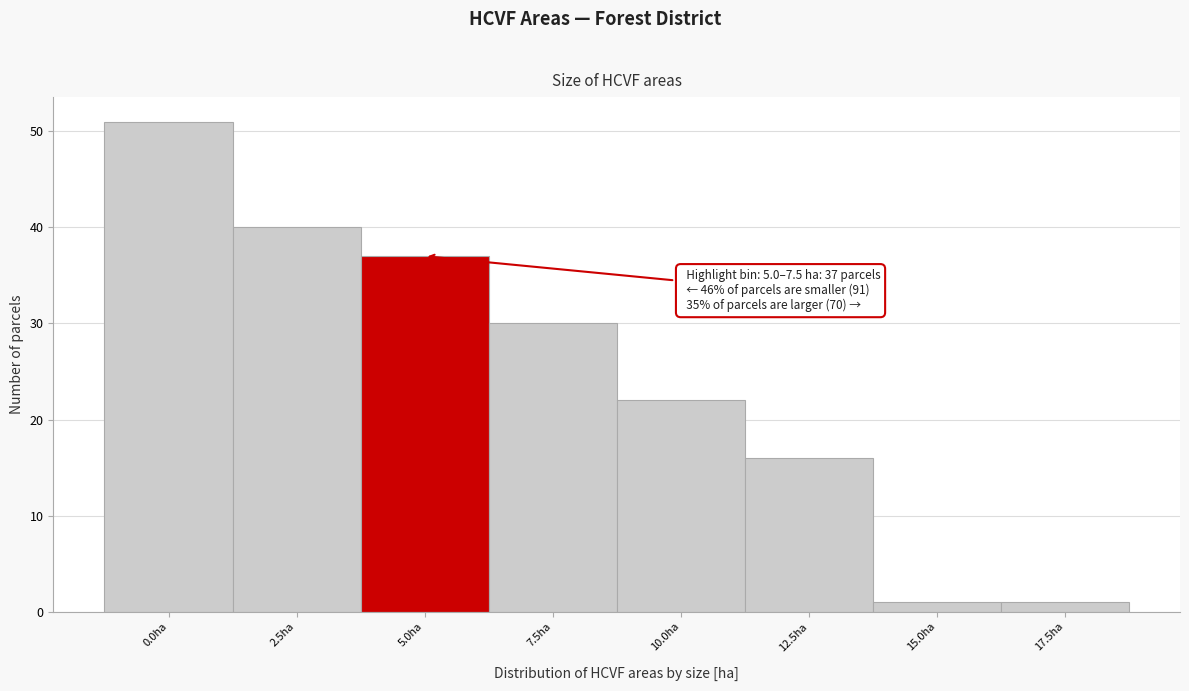

Reading right to left, list all the values displayed in this chart.

17.5ha=1	15.0ha=1	12.5ha=16	10.0ha=22	7.5ha=30	5.0ha=37	2.5ha=40	0.0ha=51